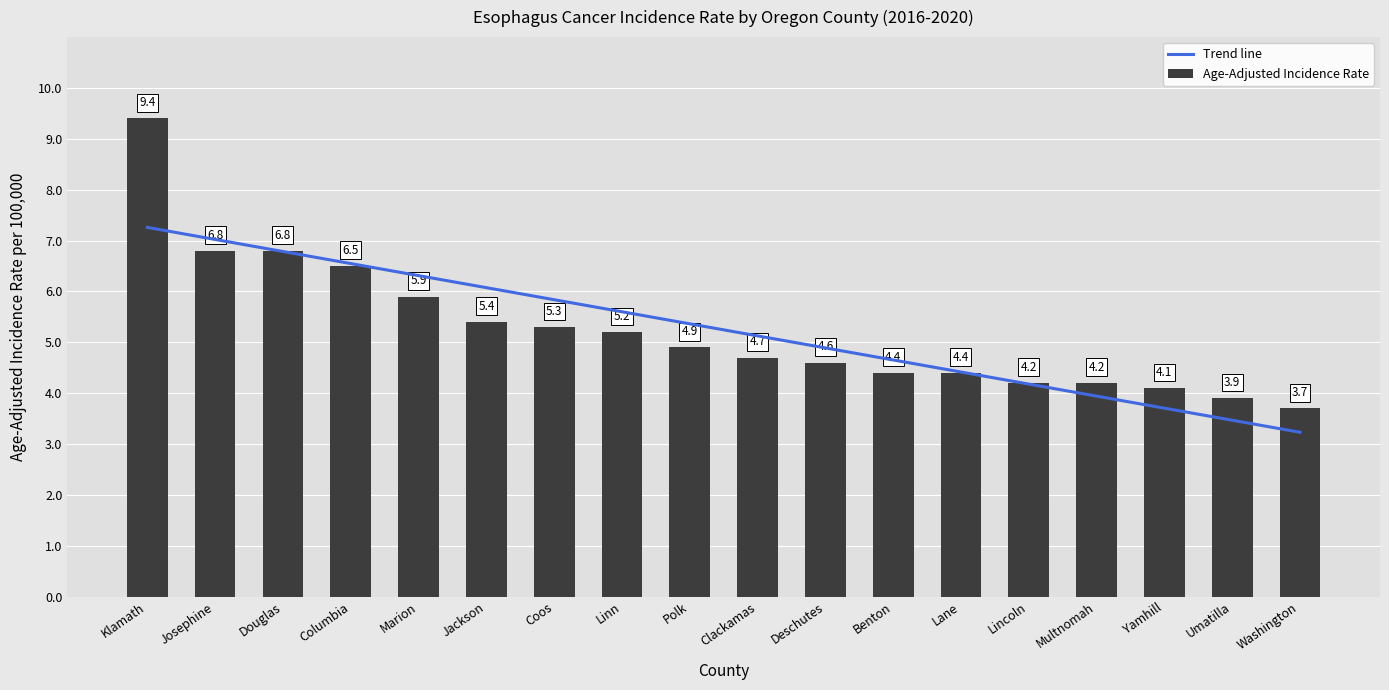

The value at Benton is 5.9. True or false?

False